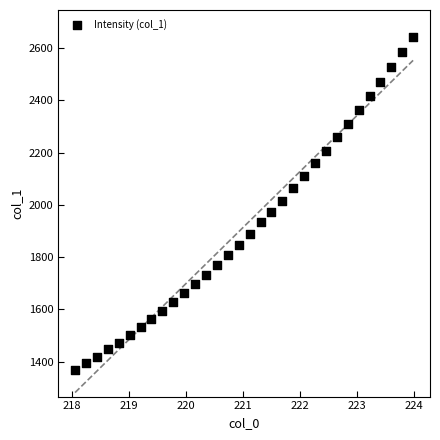

What is the range of X values (max minus min)?

5.9